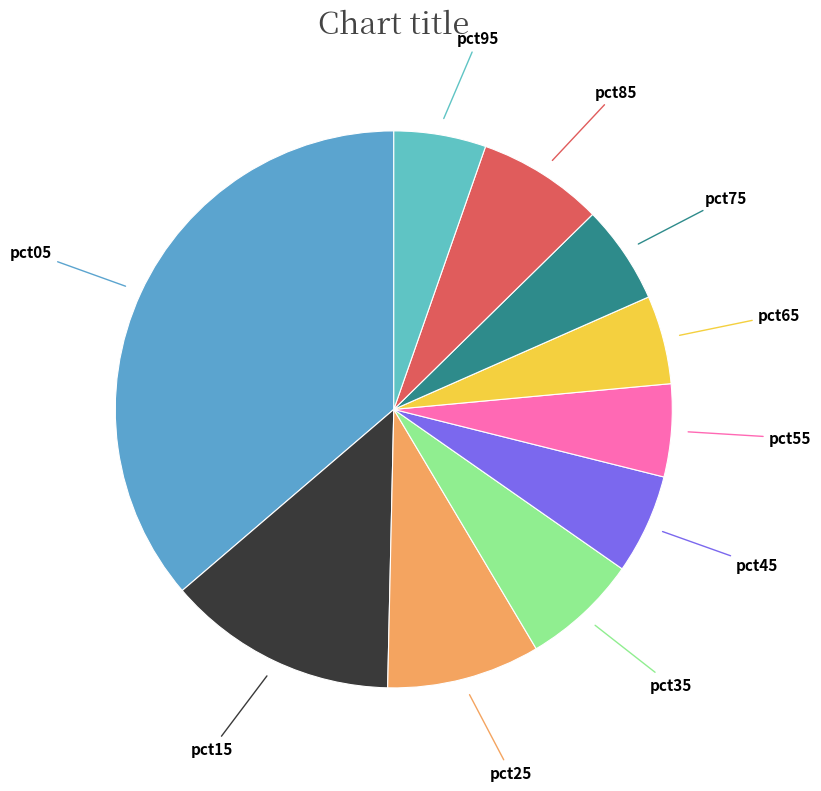

How many segments does this pie chart have?

10